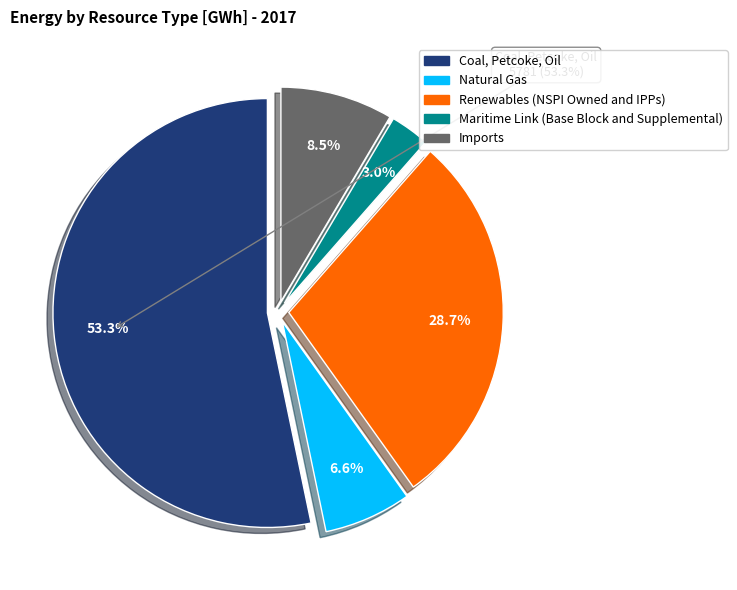

Which has a higher value, Natural Gas or Coal, Petcoke, Oil?

Coal, Petcoke, Oil